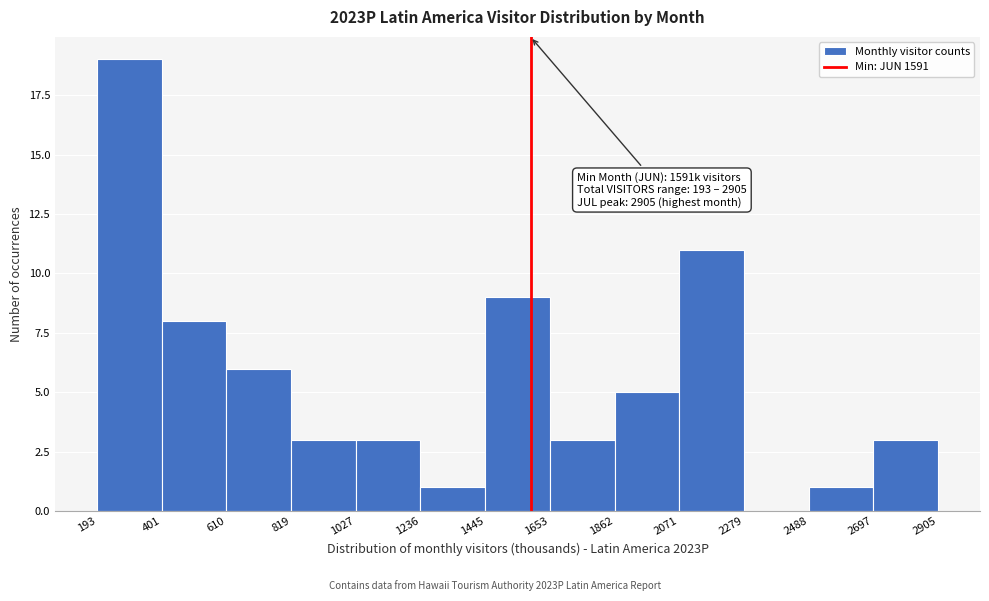

Over which range of the x-axis is the bar tallest?

193 to 401